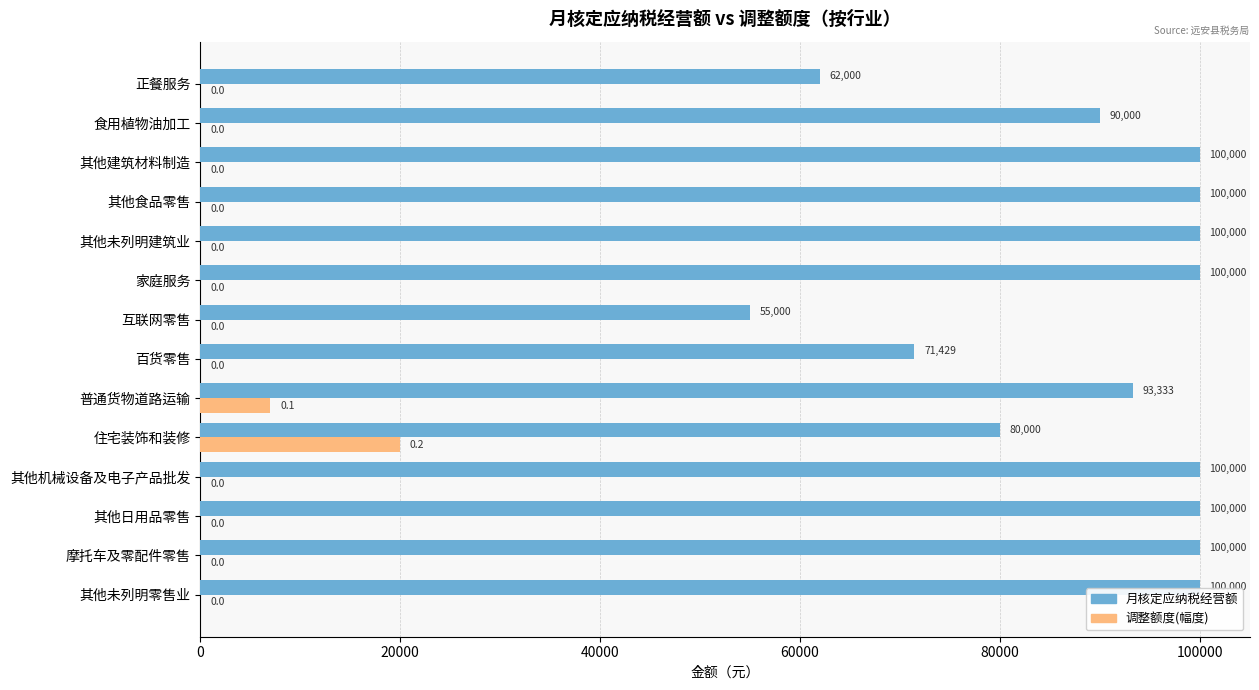

What is the total value across all series at 其他食品零售?

100000.0